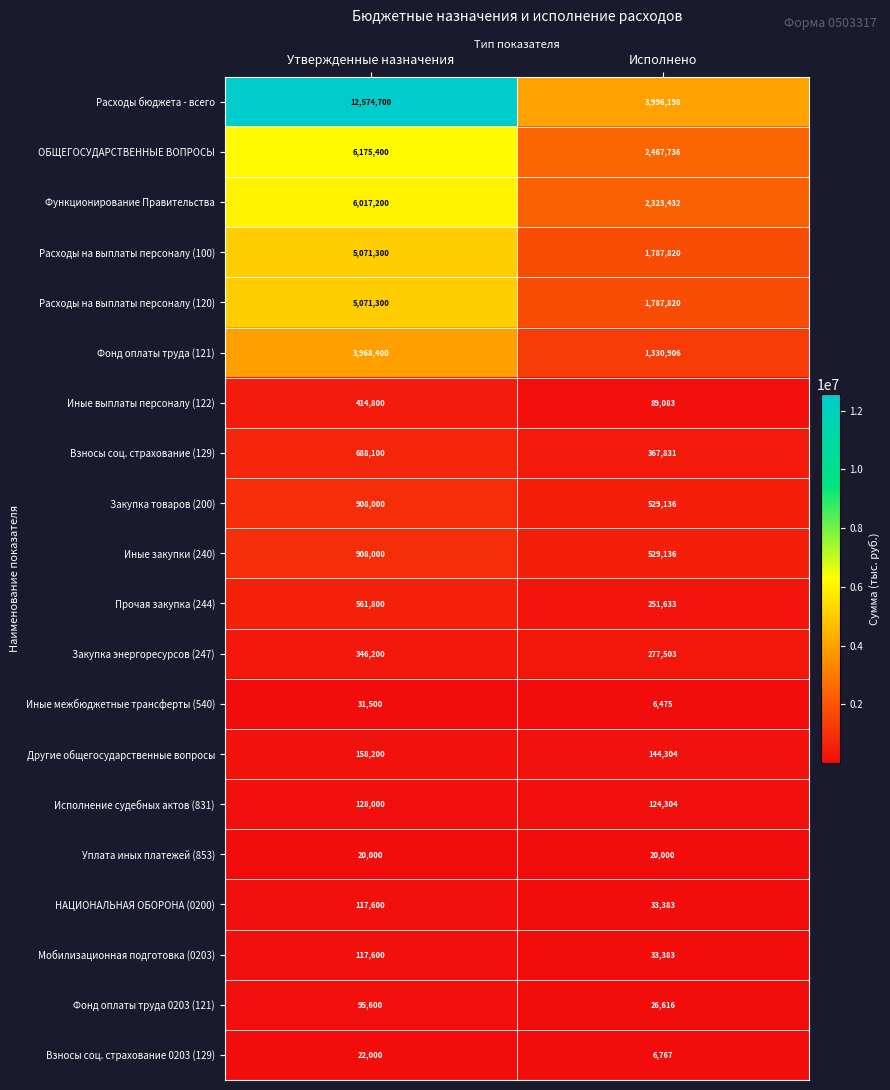

List the labels in order of Расходы на выплаты персоналу (120) value, largest first.

Утвержденные назначения, Исполнено